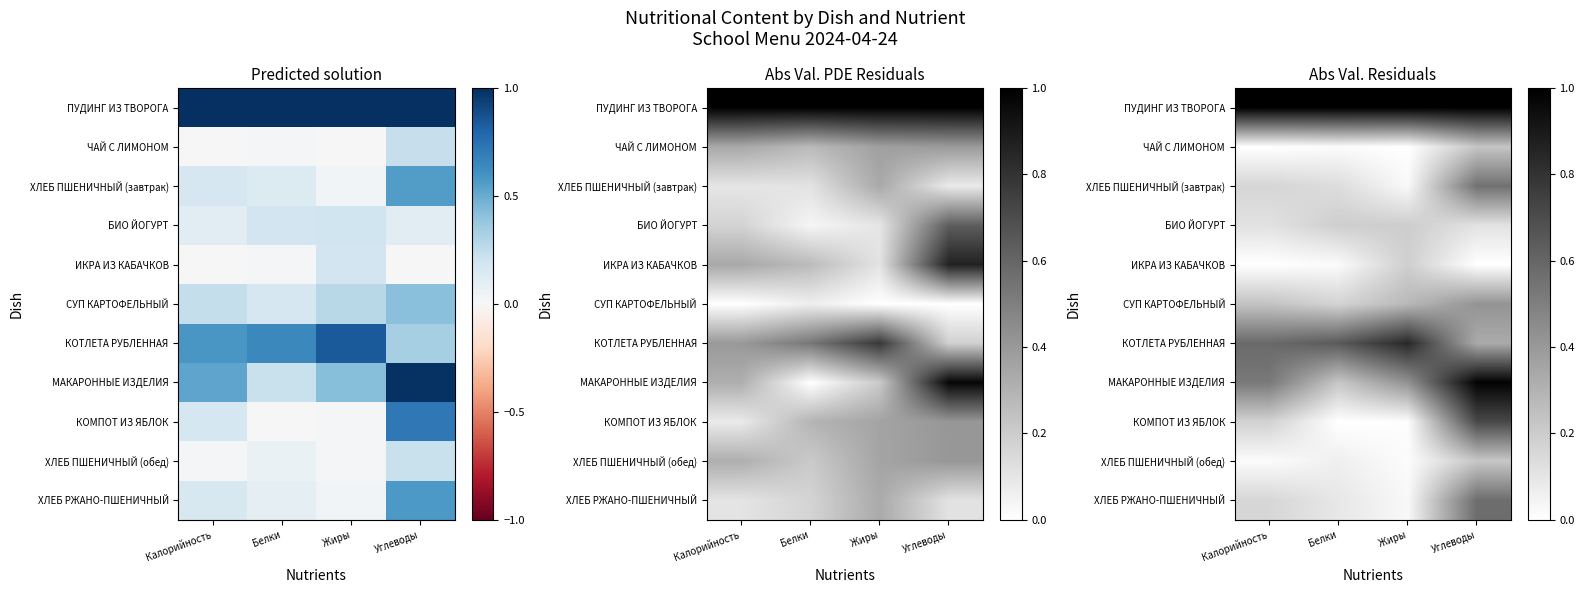

What is the greatest value displayed?

1.0